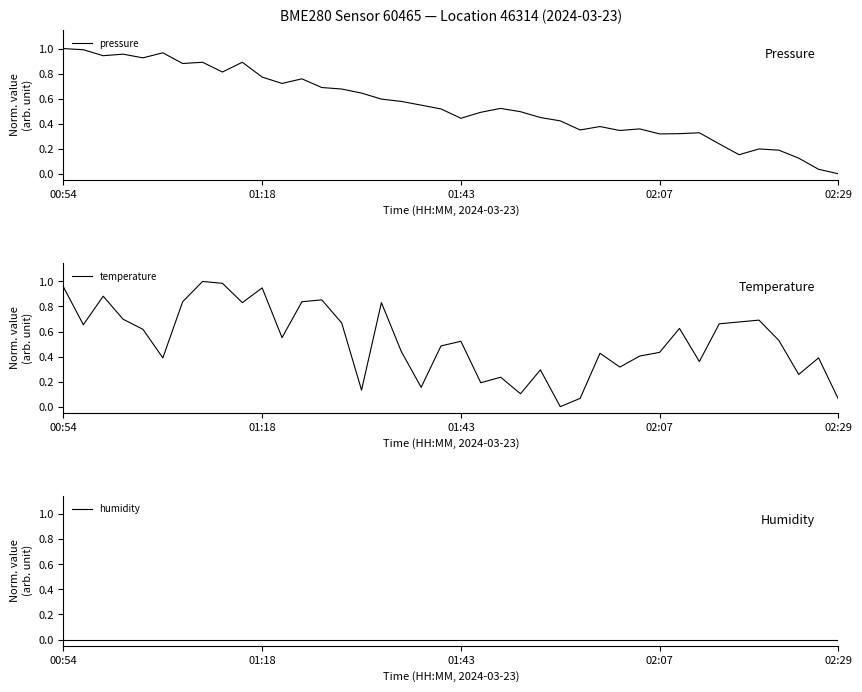

What is the sum of all pressure values?

21.9